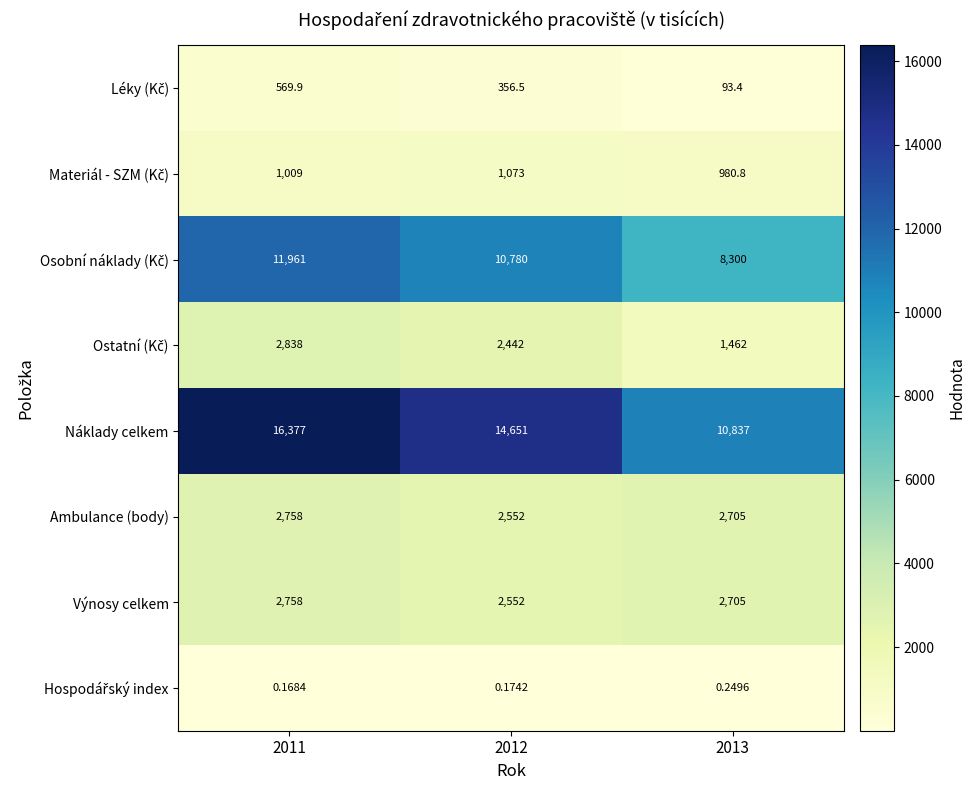

Which series has the largest total across all categories?

Náklady celkem